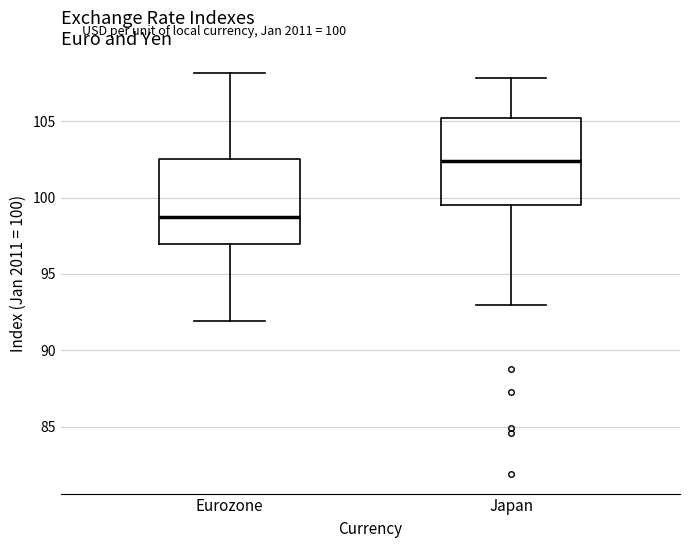

Reading left to right, read every box against the y-axis: the position of its median line, the range the box covers, and the ends of its whiskers. The values are not printed on the chart, so give them approximately, as read against the axis.

Eurozone: median 98.5, box 97.0 to 102.5, whiskers 92.0 to 108.0
Japan: median 102.5, box 99.5 to 105.0, whiskers 93.0 to 108.0